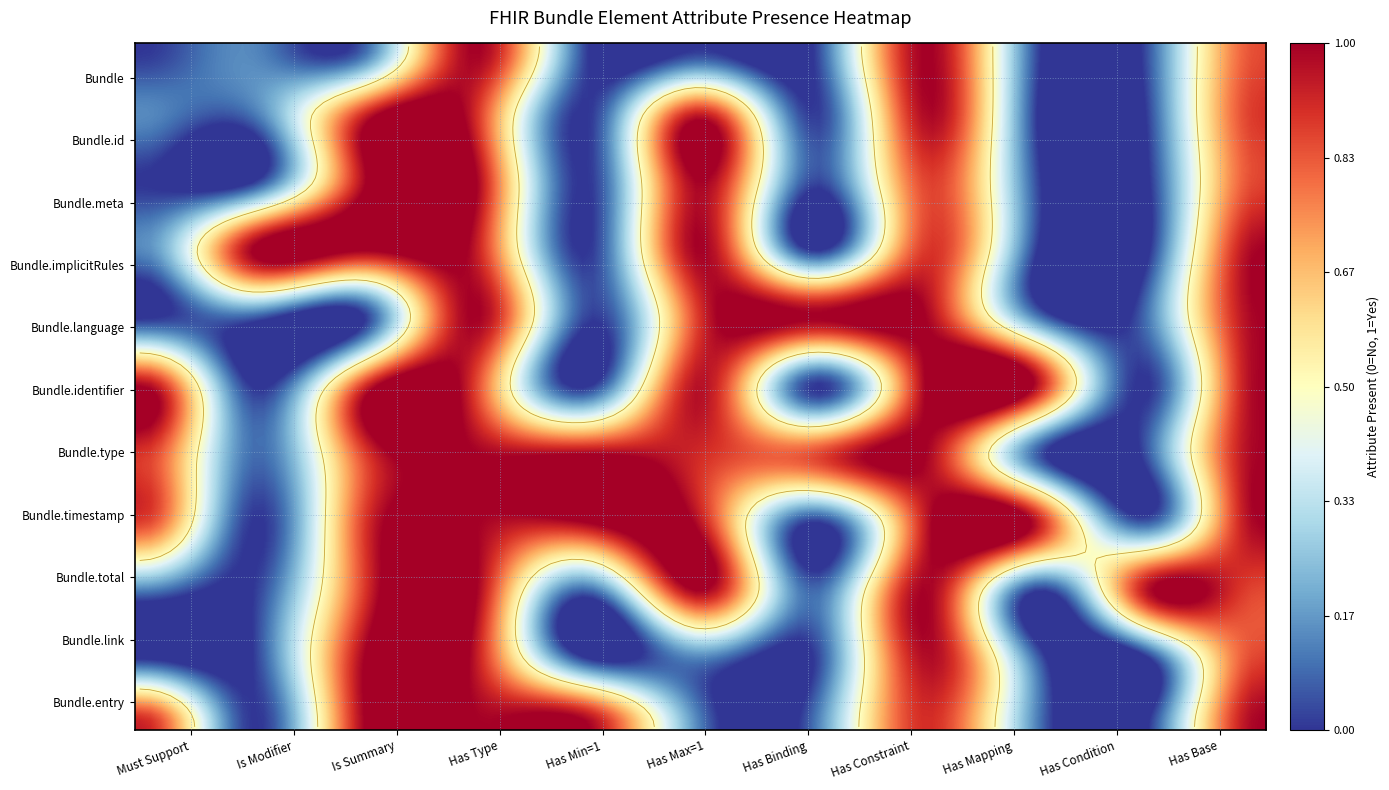

The value of Bundle.entry at 3 is 1. True or false?

True